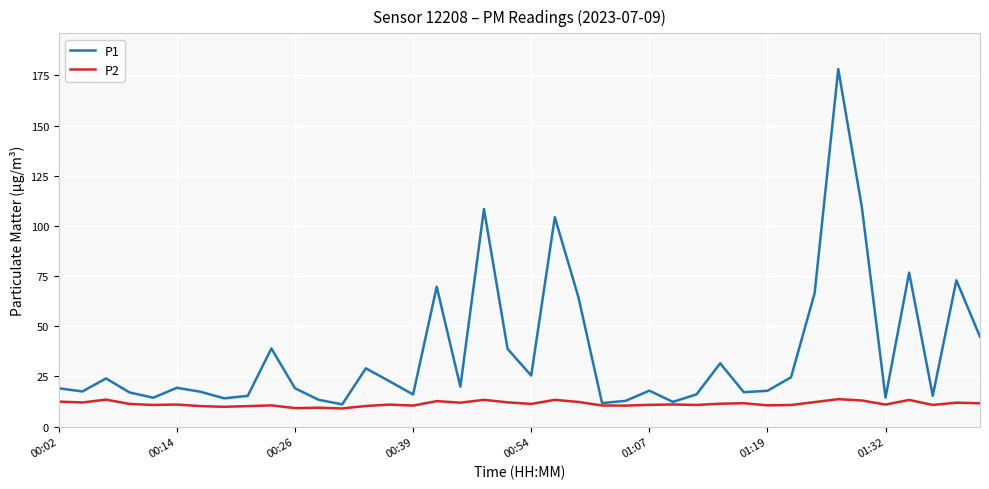

List the series in order of their overall mean, lowest first.

P2, P1